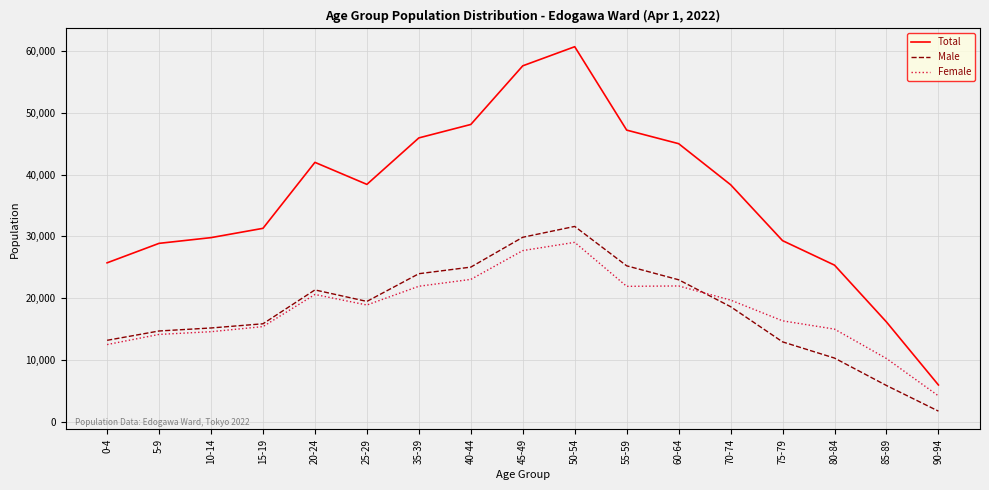

What are all the series names shown in the legend?

Total, Male, Female